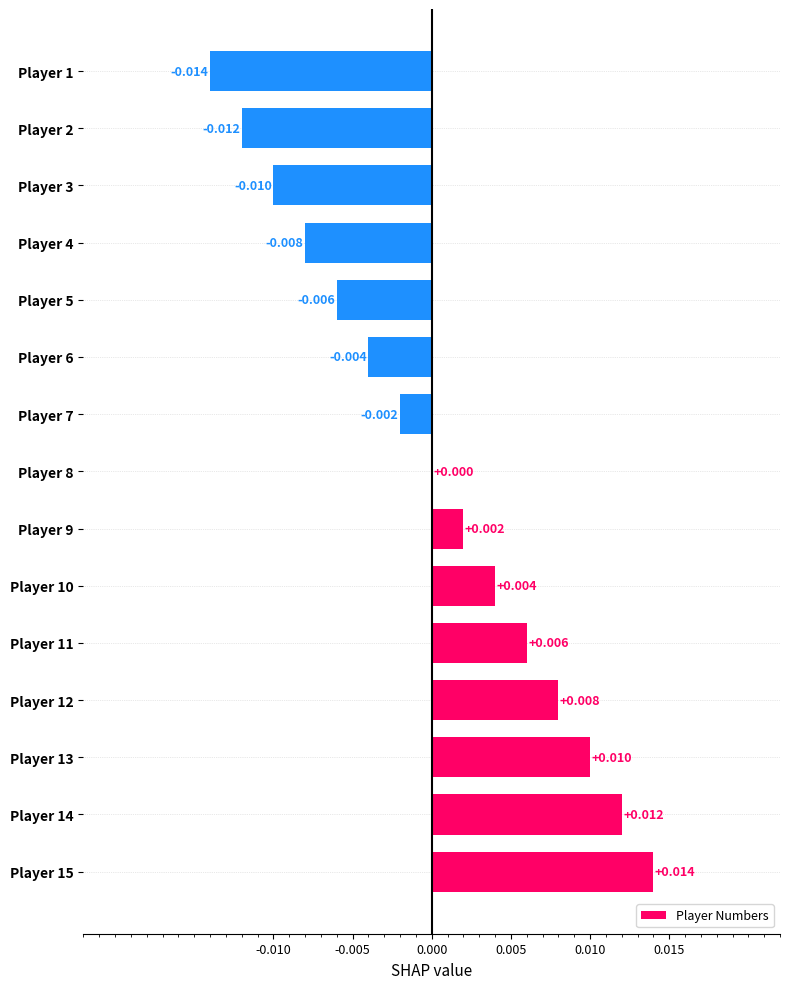

Are the bars grouped side by side (vs. stacked)?

No